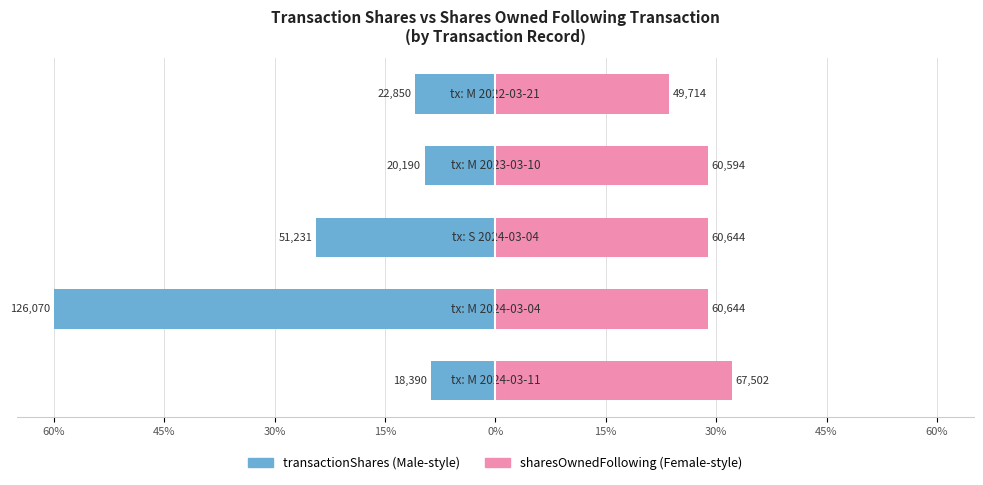

Is the value of transactionShares at 15% greater than the value of sharesOwnedFollowing at 60%?

No